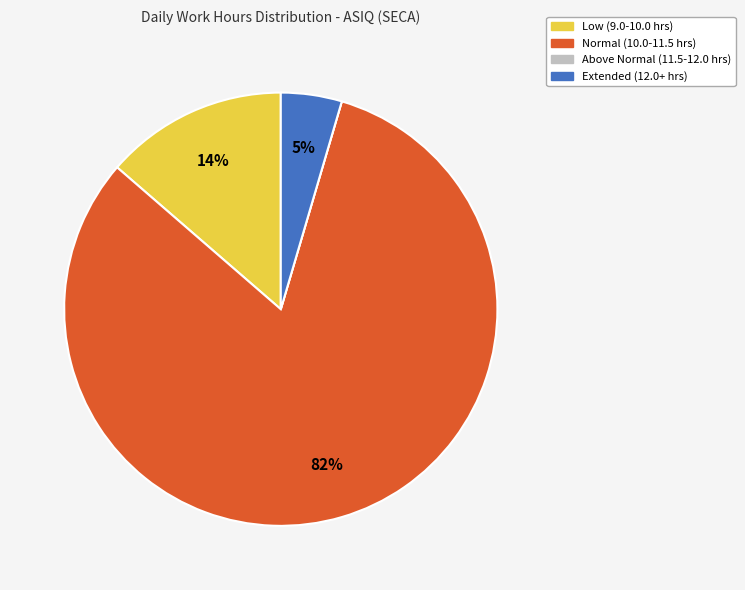

To the nearest percent, what is the average slice percentage?

25%